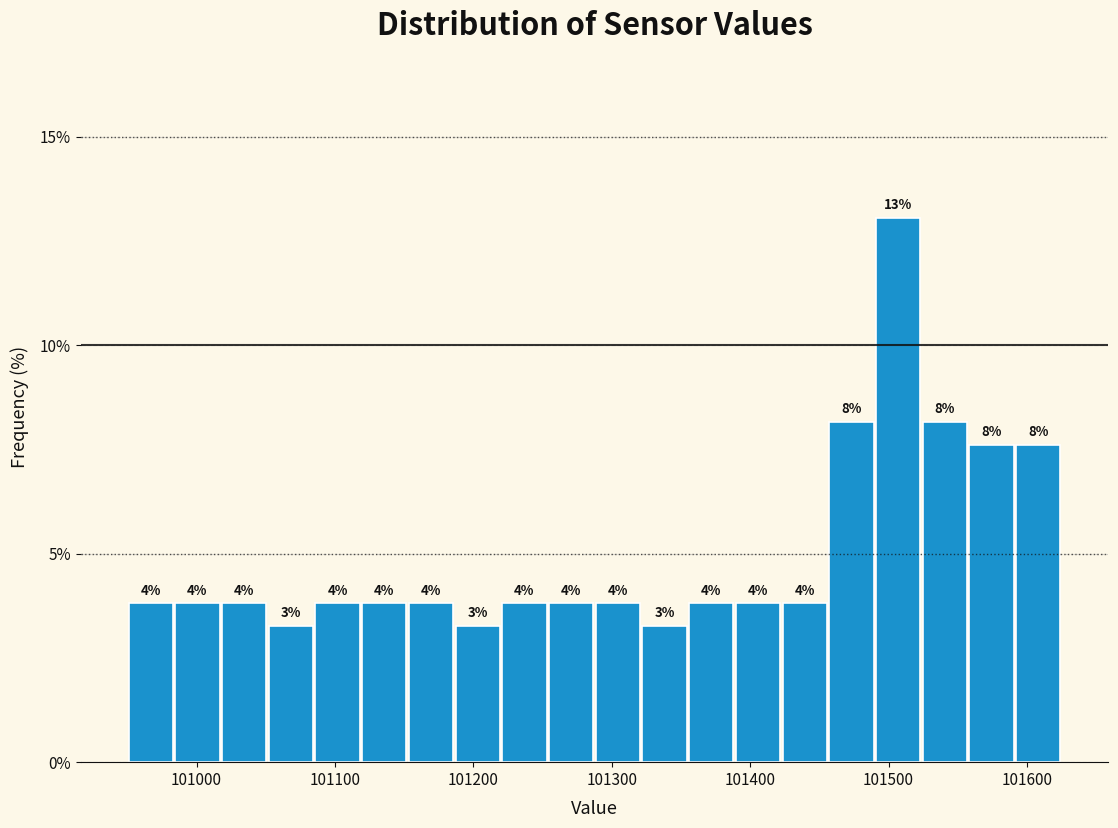

Around what value on the x-axis is the tallest bar? Give the approximate position of its centre, as read against the axis.

101510